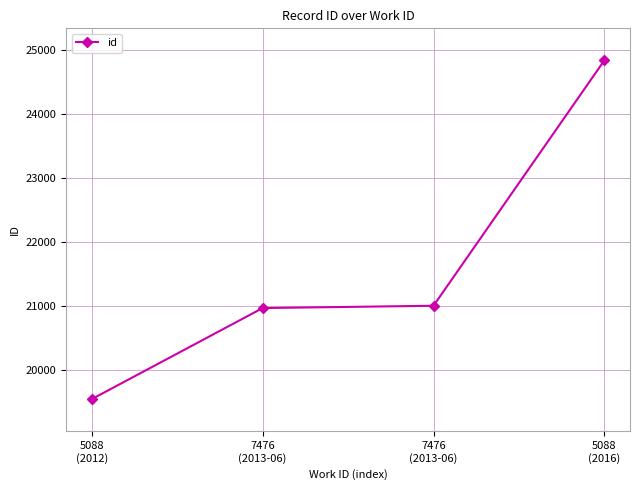

Reading left to right, extract all data points from this chart.

19550	20972	21008	24841